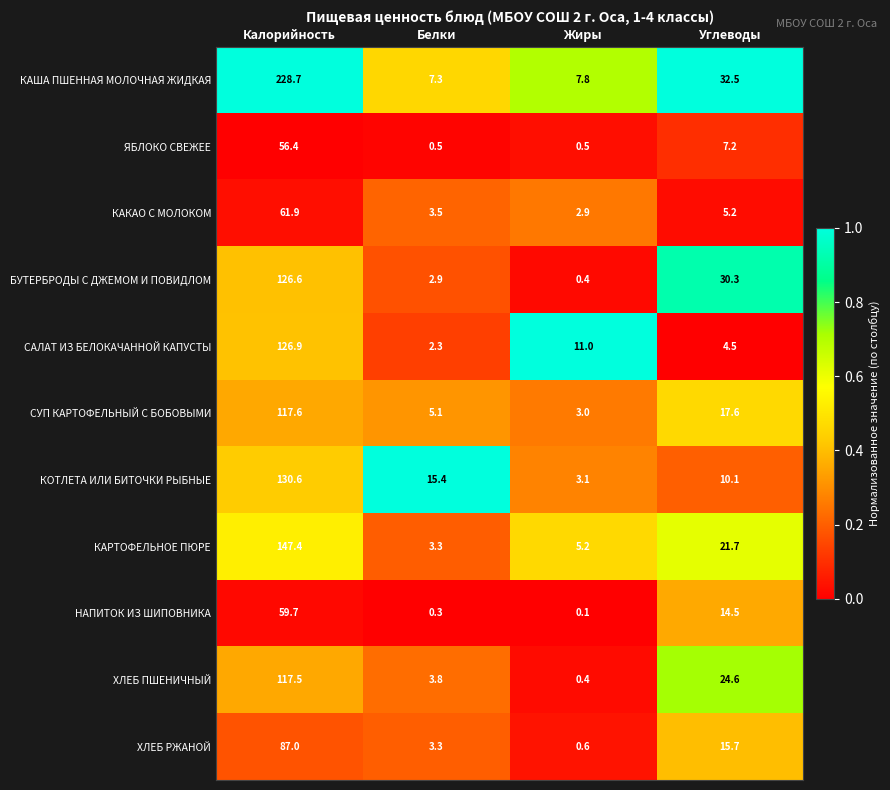

What is the approximate value of ХЛЕБ РЖАНОЙ at Жиры?

0.6